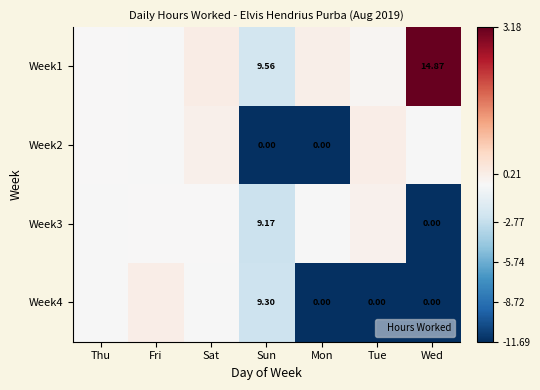

At which category does the chart reach its minimum across all series?

Sun